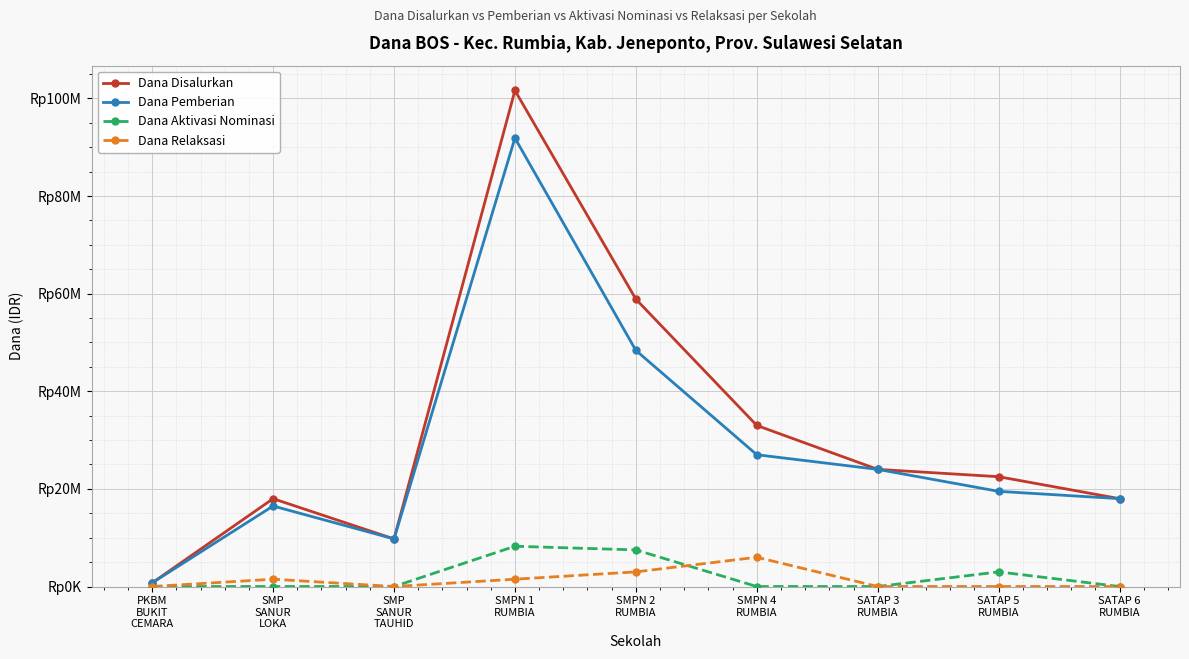

Where is the first local maximum for Dana Pemberian?

SMP
SANUR
LOKA